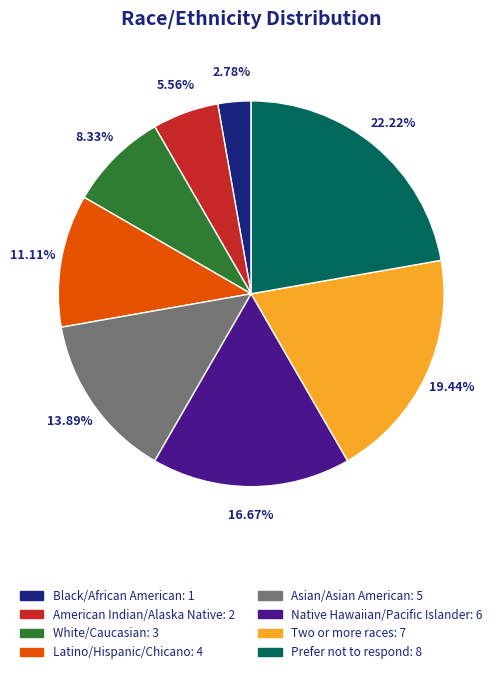

To the nearest percent, what portion does Native Hawaiian/Pacific Islander represent?

17%